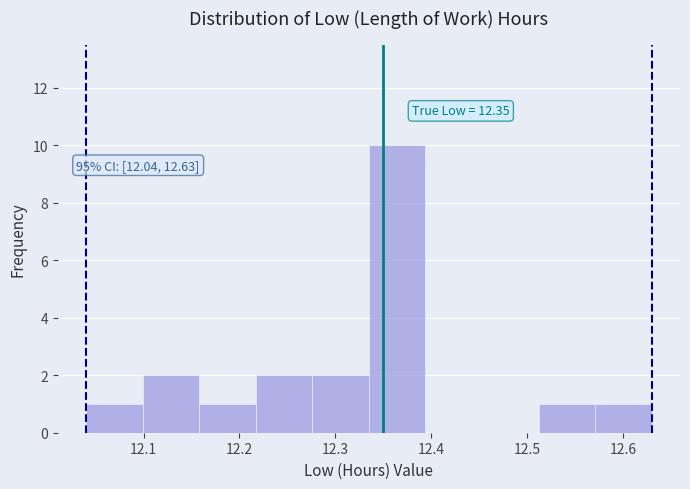

Over which range of the x-axis is the bar tallest?

12.335 to 12.394